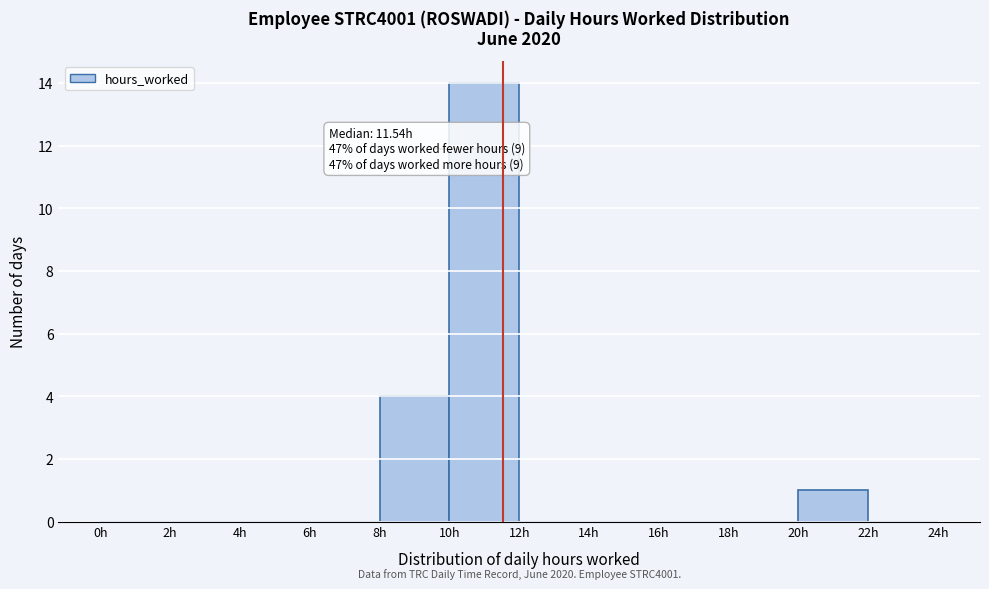

Which range on the x-axis has the tallest bar?

10 to 12